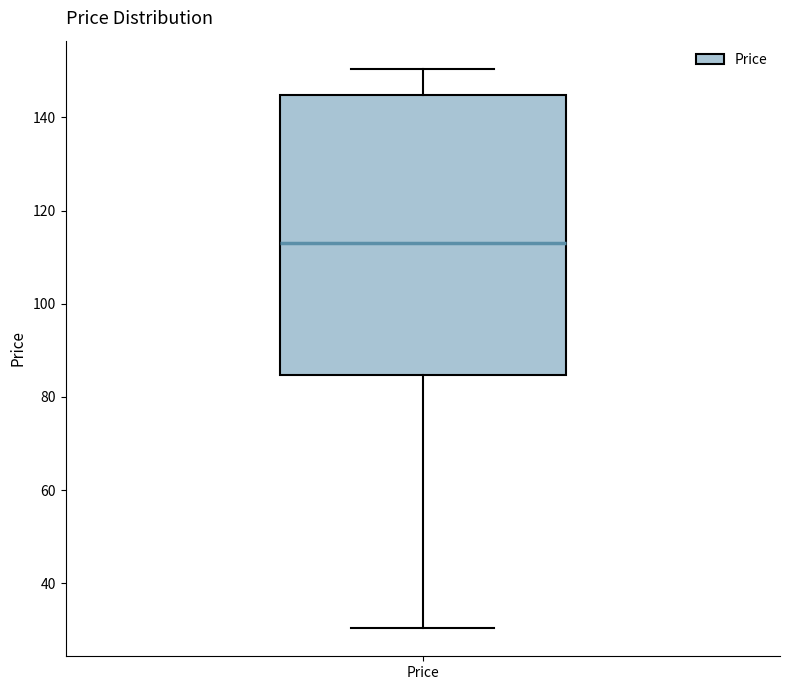

Transcribe this box plot: give where the median line is, the range the box spans, and where the two whiskers end, as read against the y-axis. The values are not printed on the chart, so give them approximately, as read against the axis.

median 112, box 84 to 144, whiskers 30 to 150